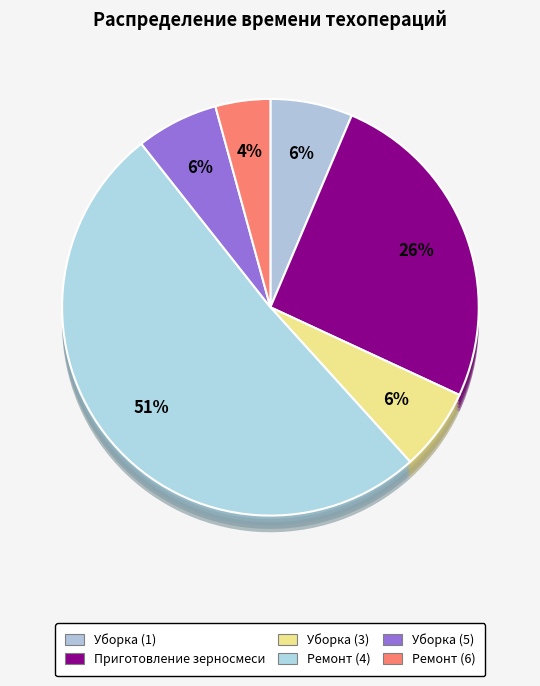

Approximately how many times larger is the value at Уборка (3) compared to Уборка (1)?

1.0